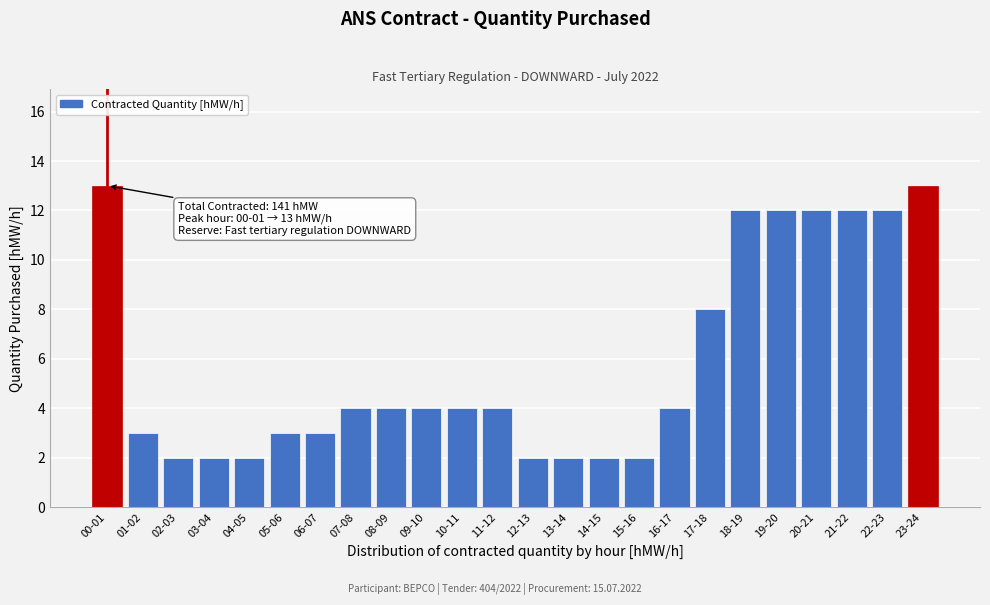

Reading left to right, transcribe all the data shown in this chart.

00-01=13	01-02=3	02-03=2	03-04=2	04-05=2	05-06=3	06-07=3	07-08=4	08-09=4	09-10=4	10-11=4	11-12=4	12-13=2	13-14=2	14-15=2	15-16=2	16-17=4	17-18=8	18-19=12	19-20=12	20-21=12	21-22=12	22-23=12	23-24=13